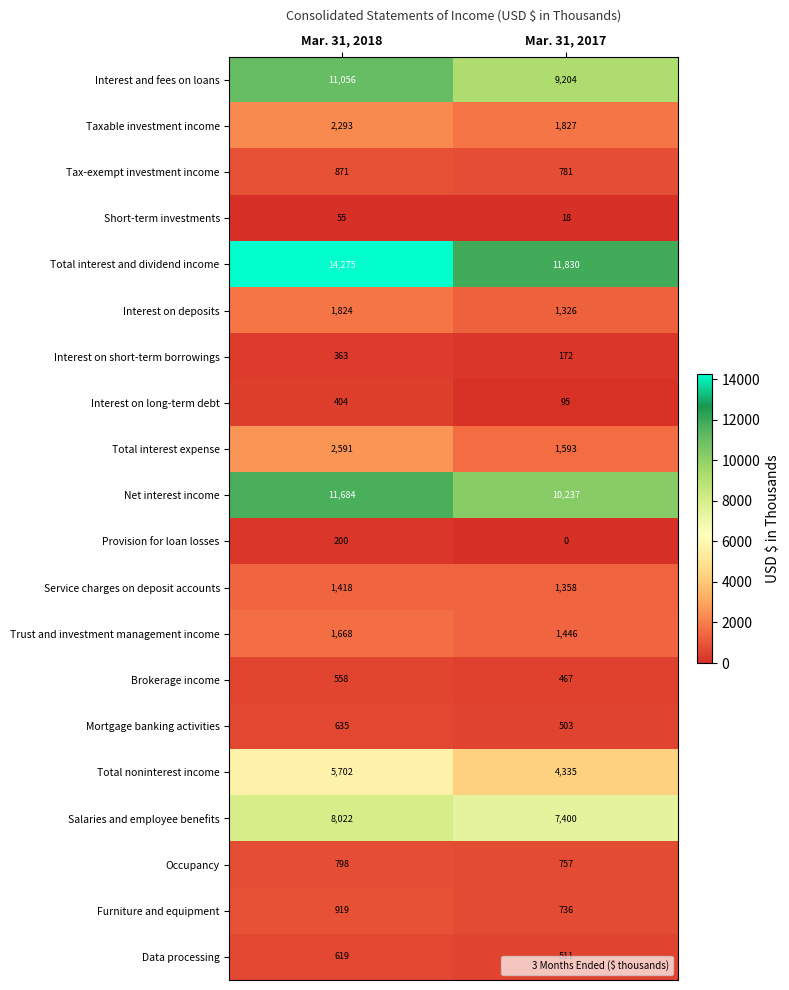

The value of Provision for loan losses at Mar. 31, 2017 is -119. True or false?

False